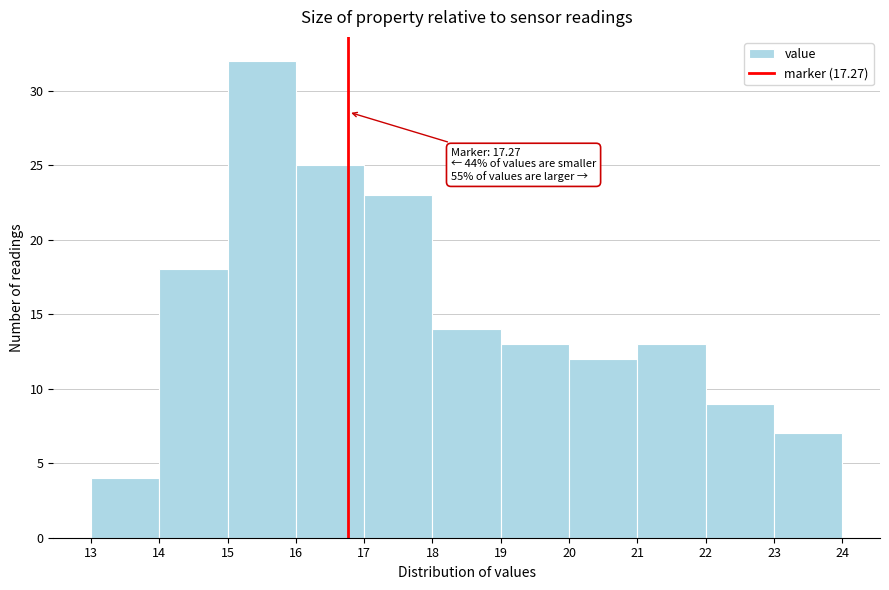

Reading left to right, extract all data points from this chart.

13=4	14=18	15=32	16=25	17=23	18=14	19=13	20=12	21=13	22=9	23=7